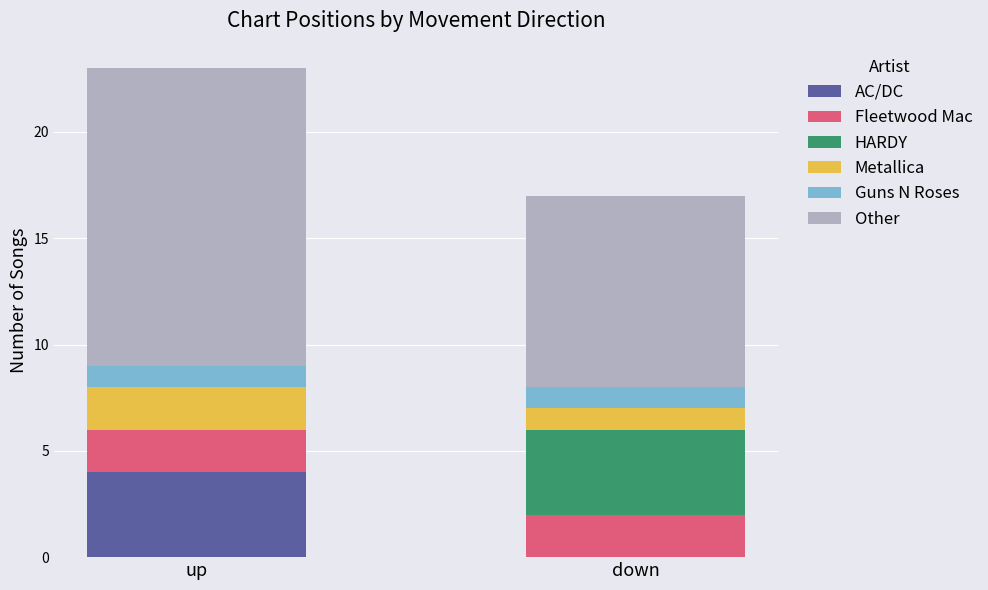

At which category is the sum across all series the highest?

up